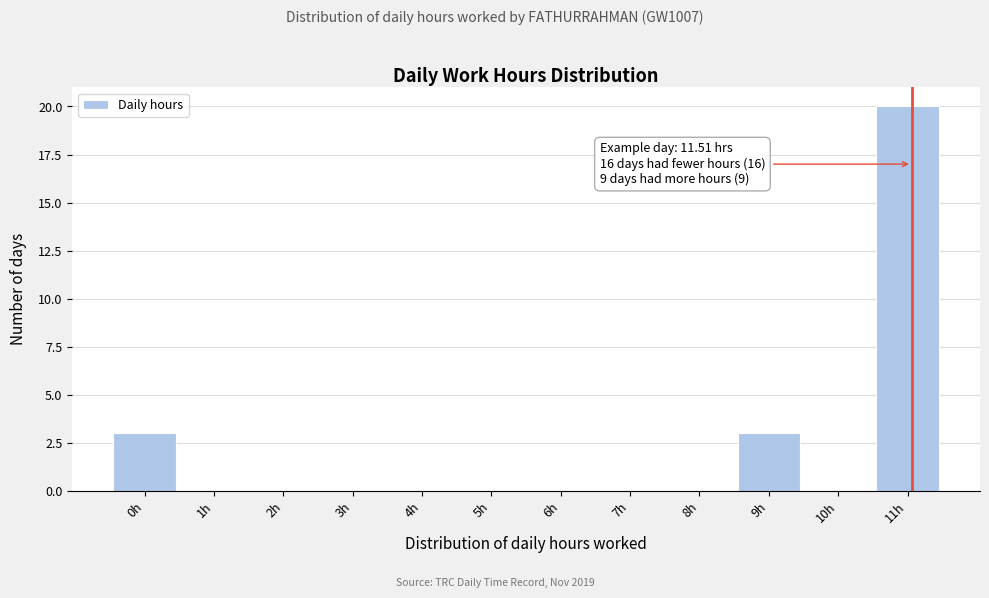

Reading left to right, what are all the values shown in this chart?

0h=3	1h=0	2h=0	3h=0	4h=0	5h=0	6h=0	7h=0	8h=0	9h=3	10h=0	11h=20